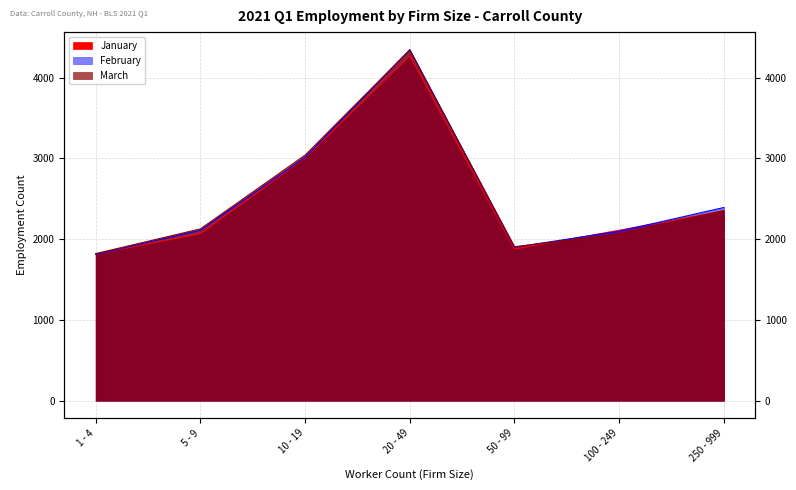

At which category does the chart reach its minimum across all series?

1 - 4